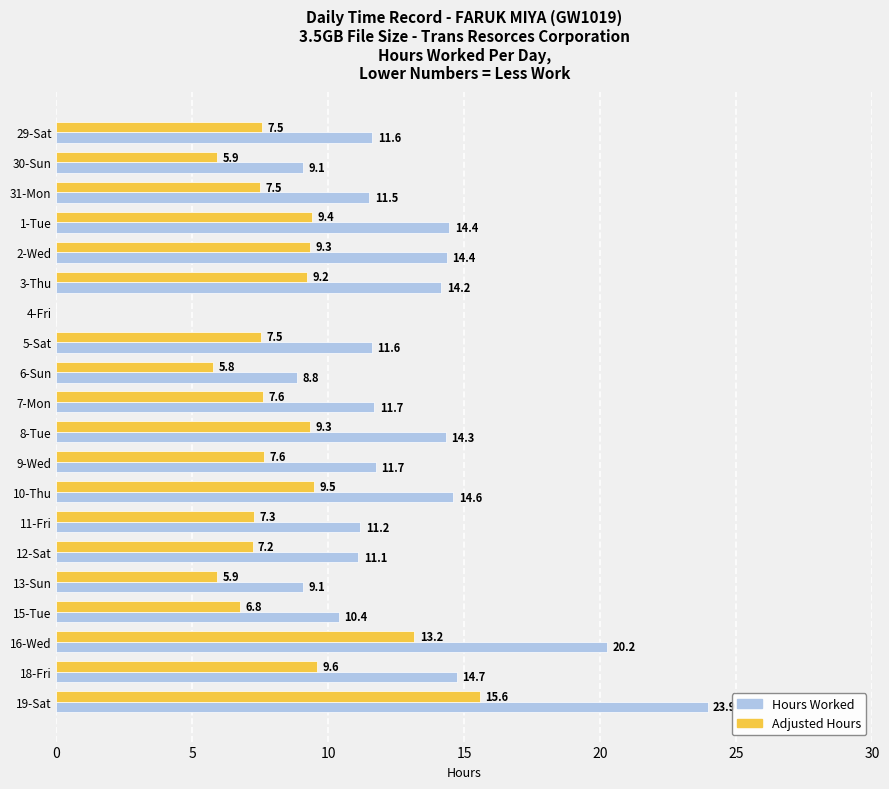

What is the maximum value for Adjusted Hours?

15.6